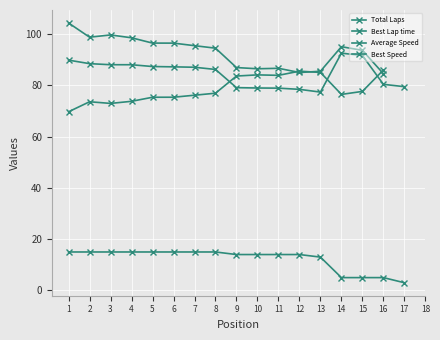

In Average Speed, how many points are higher than both neighbors (excluding endpoints)?

1